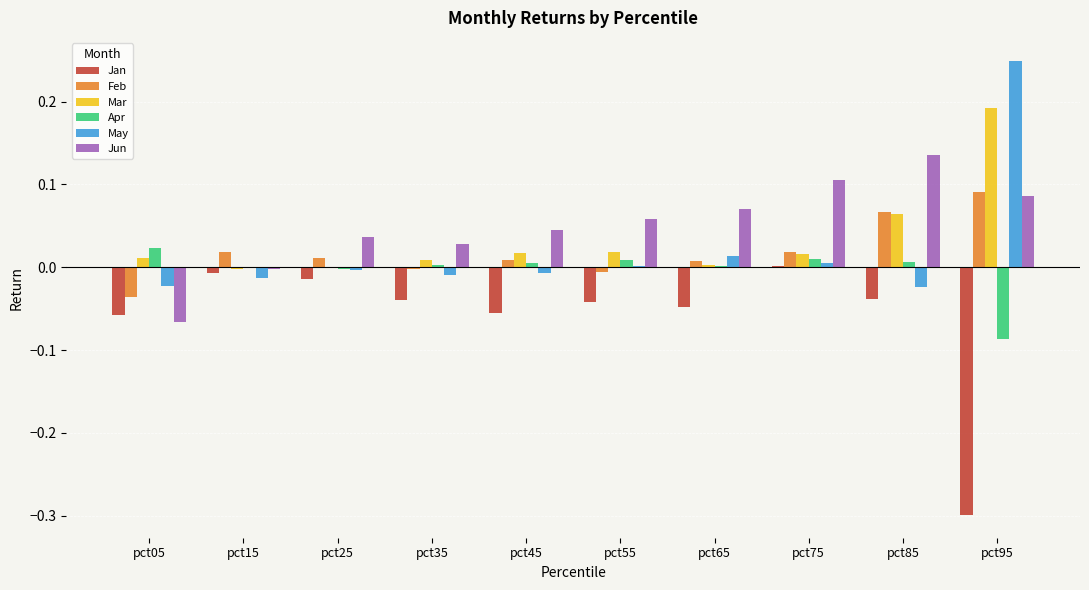

The value of Jun at pct45 is 0.1. True or false?

False